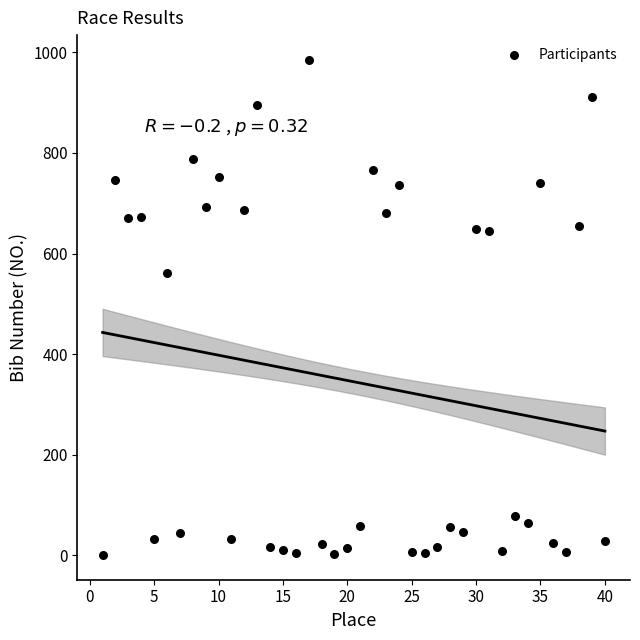

What Y value in the scatter plot is closest to 493?

561